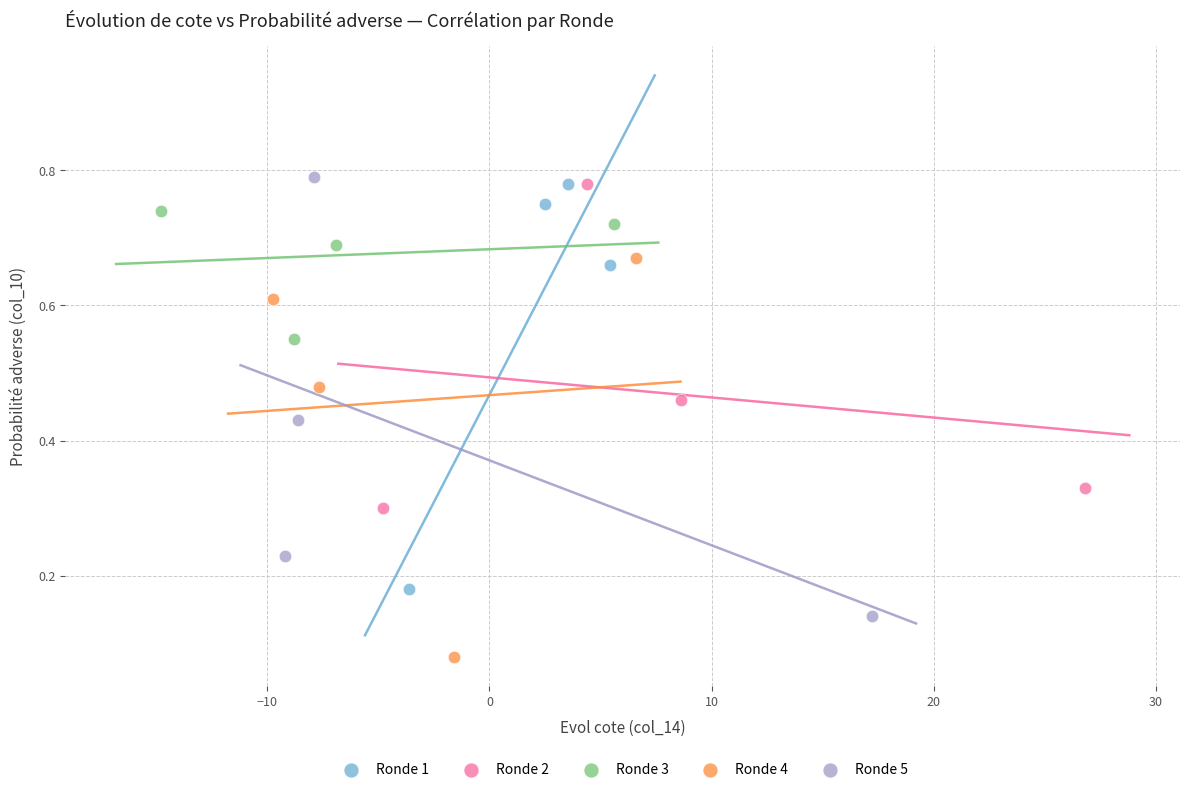

Which series reaches the minimum Y coordinate?

Ronde 4